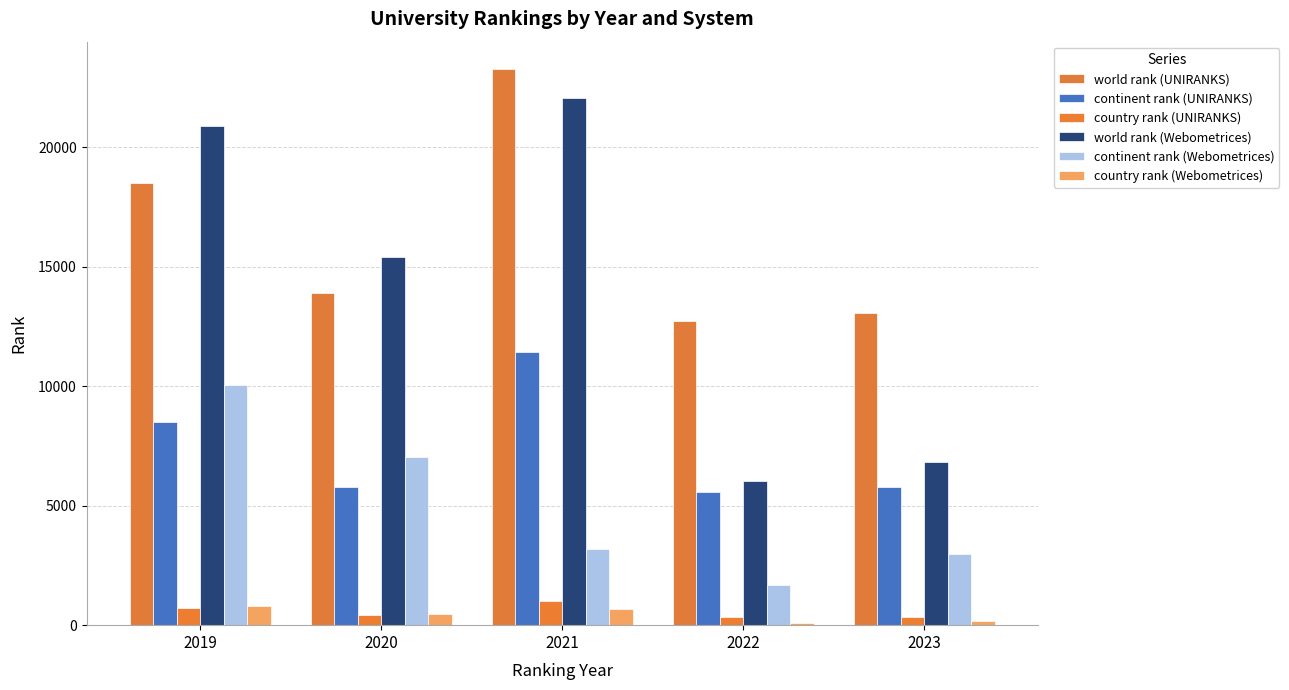

Which series has the widest spread of values?

world rank (Webometrices)